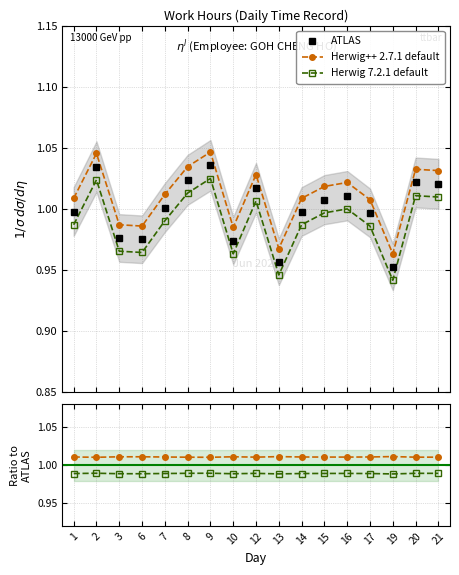

What is the approximate value of Herwig 7.2.1 default at 19?

1.0